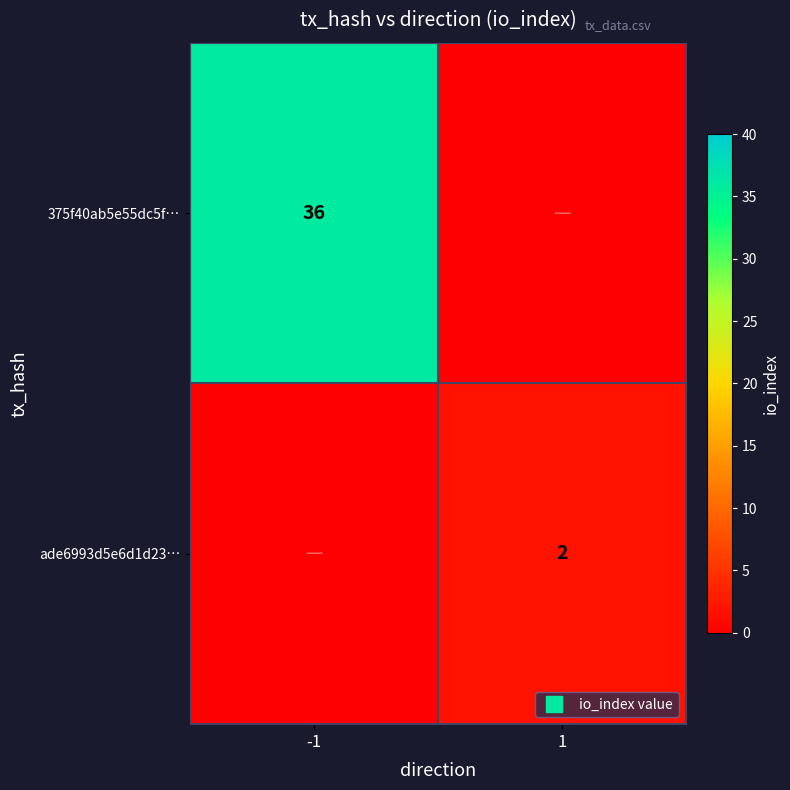

Between -1 and 1, which is larger?

1